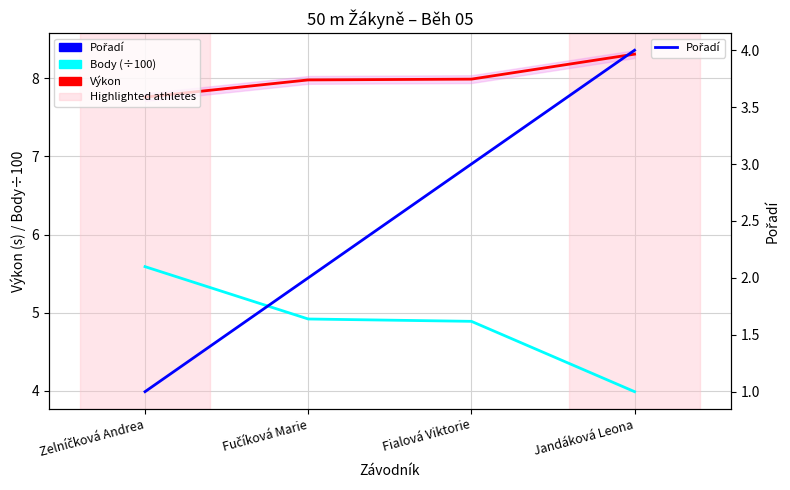

Is the value of Pořadí at Fučíková Marie greater than the value of Body (÷100) at Jandáková Leona?

No